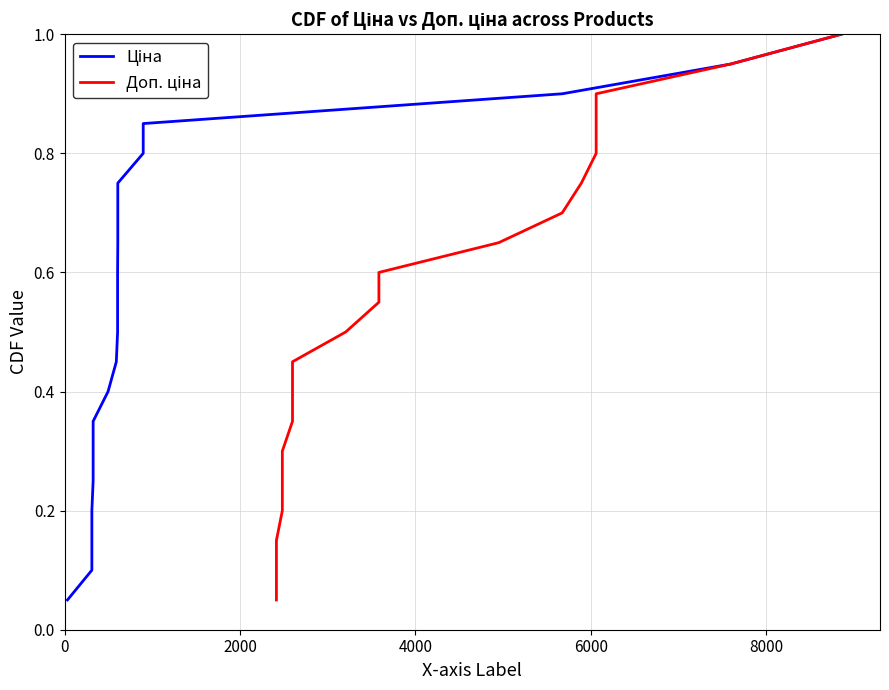

How many lines are shown in the chart?

2